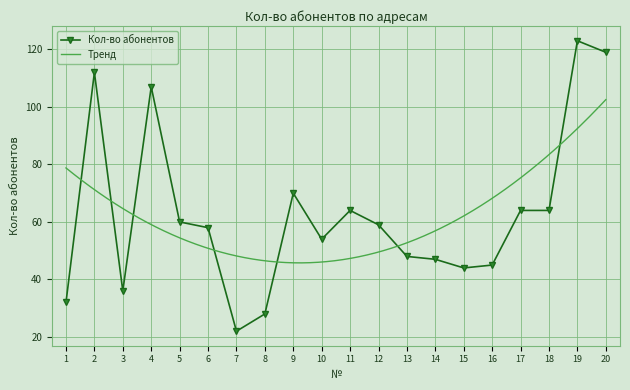

At which category does Кол-во абонентов reach its first local peak?

2